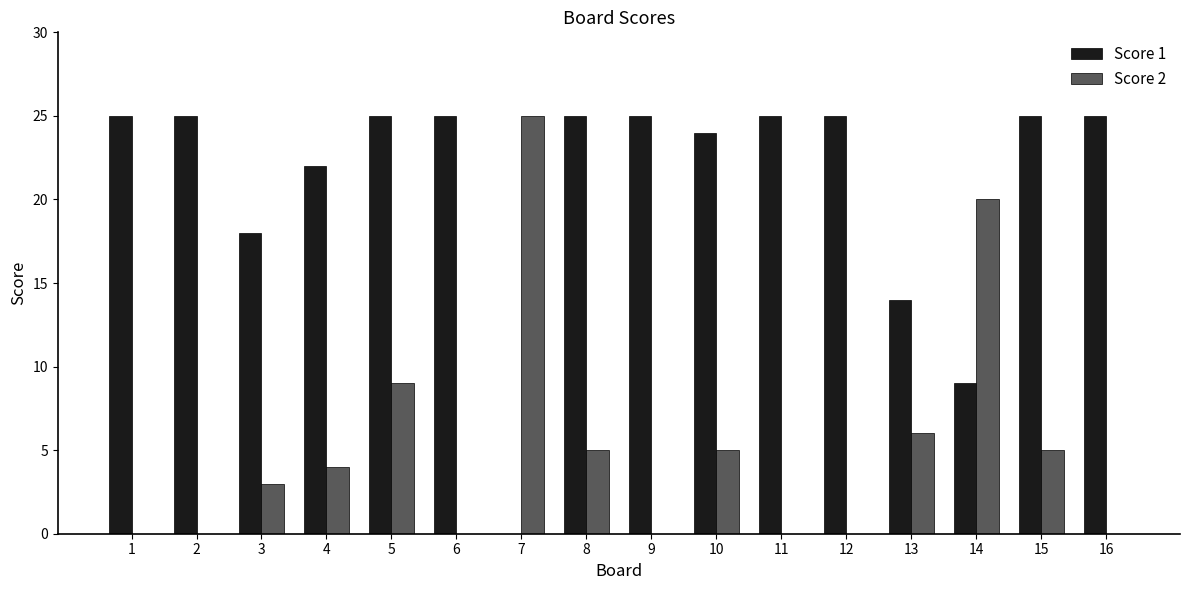

What are all the series names shown in the legend?

Score 1, Score 2